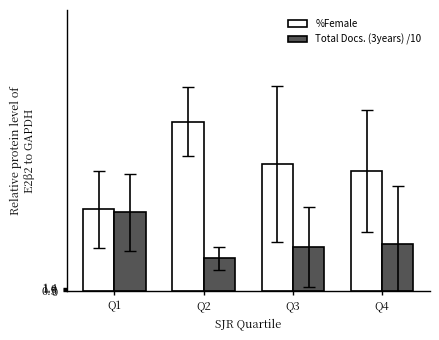

What is the value of the Total Docs. (3years) /10 bar at the 3rd from the left?

18.8